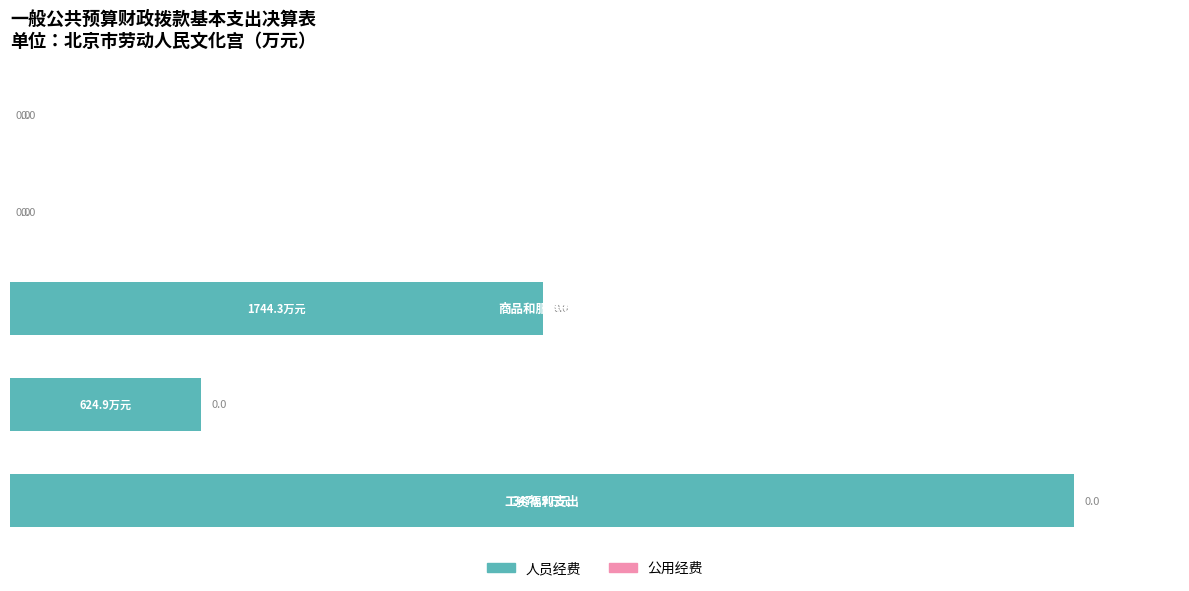

What is the greatest value displayed?

100.0